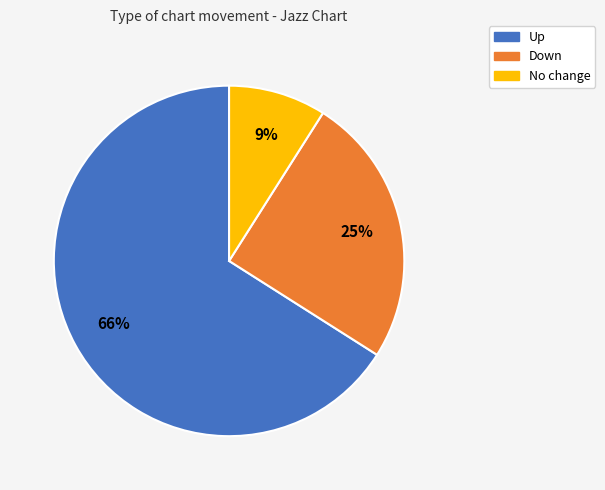

Which has a higher value, Up or No change?

Up